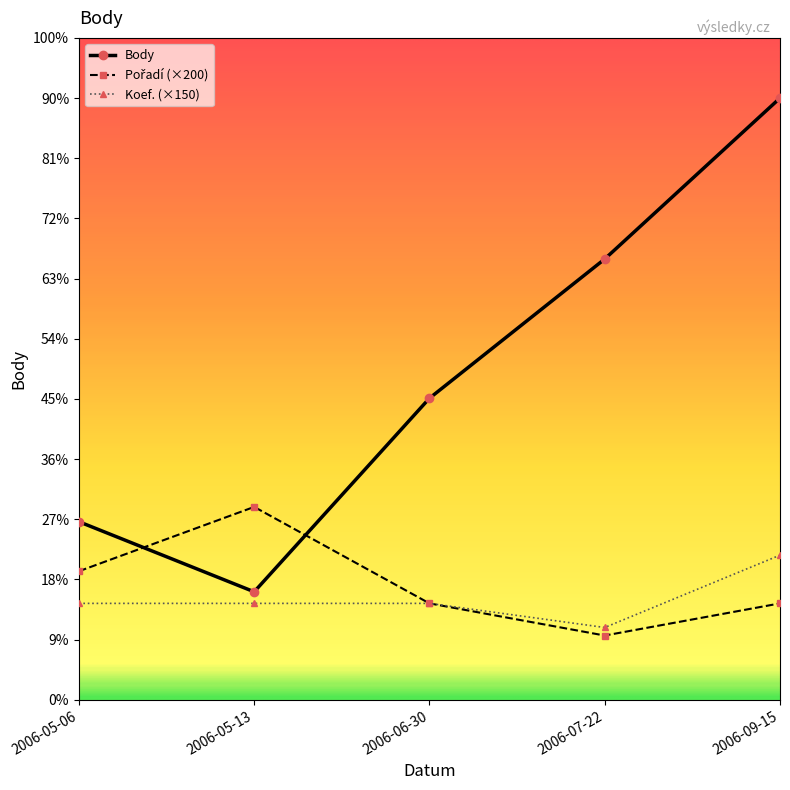

True or false: Body has more than 1 interior local peaks.

False